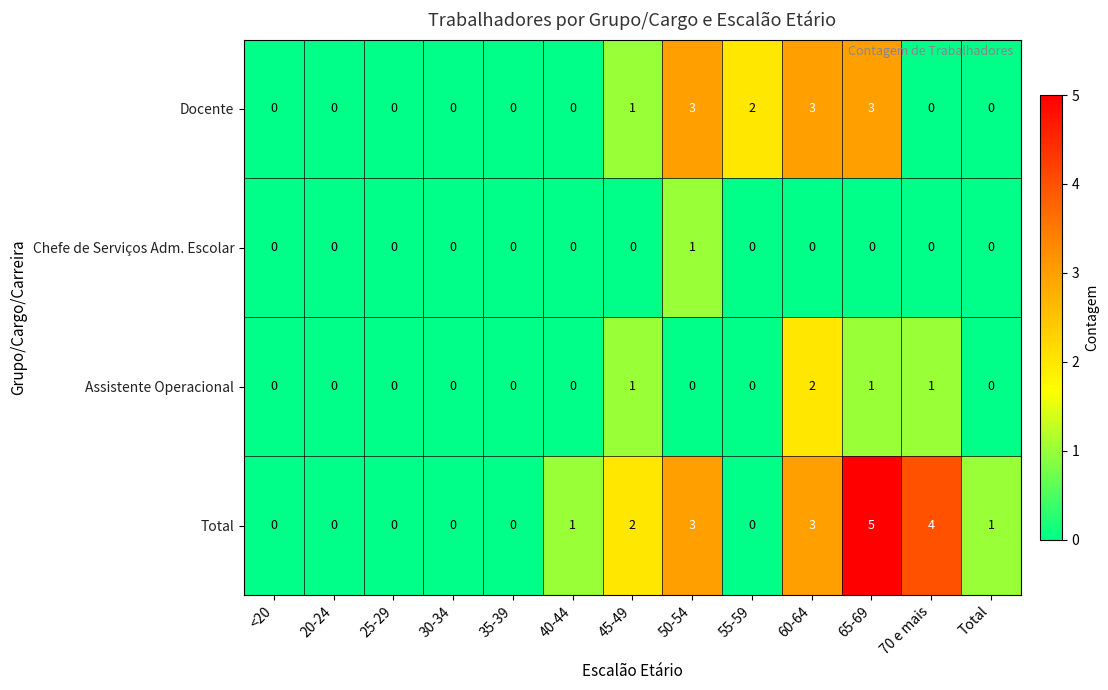

How many values in Docente are above zero?

5